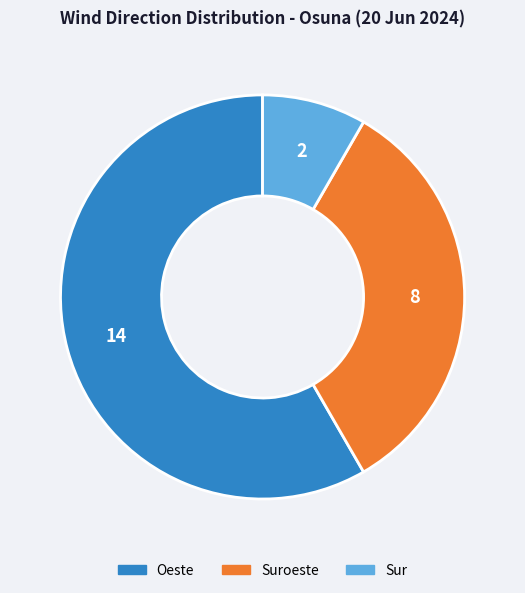

Count the number of slices in the pie.

3